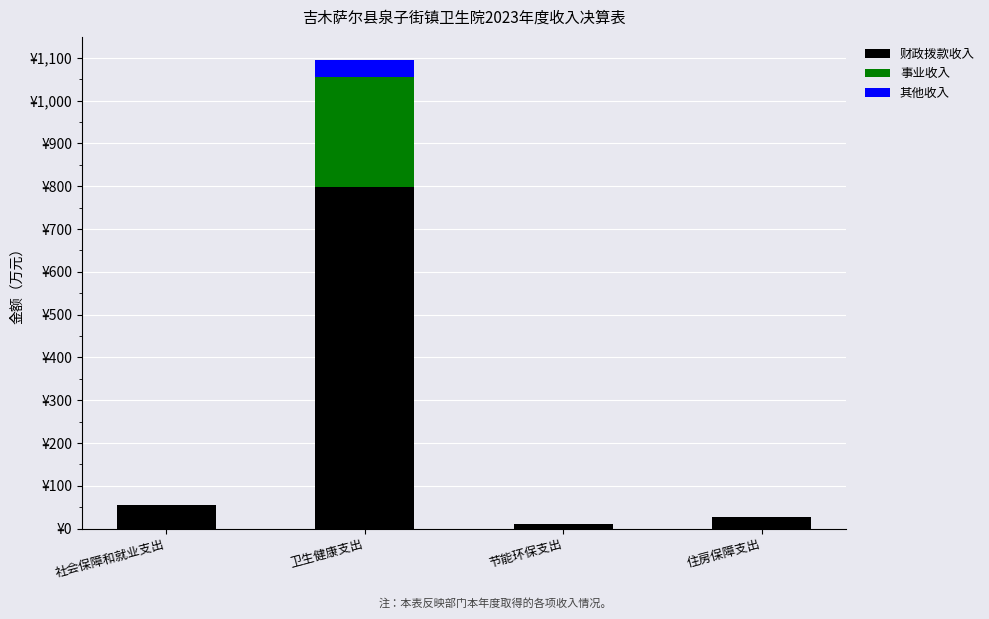

Which series has the largest total across all categories?

财政拨款收入